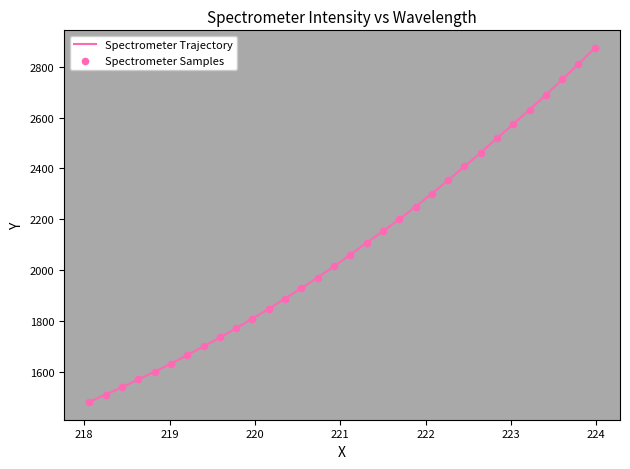

What is the difference between the maximum and minimum values?

1393.3